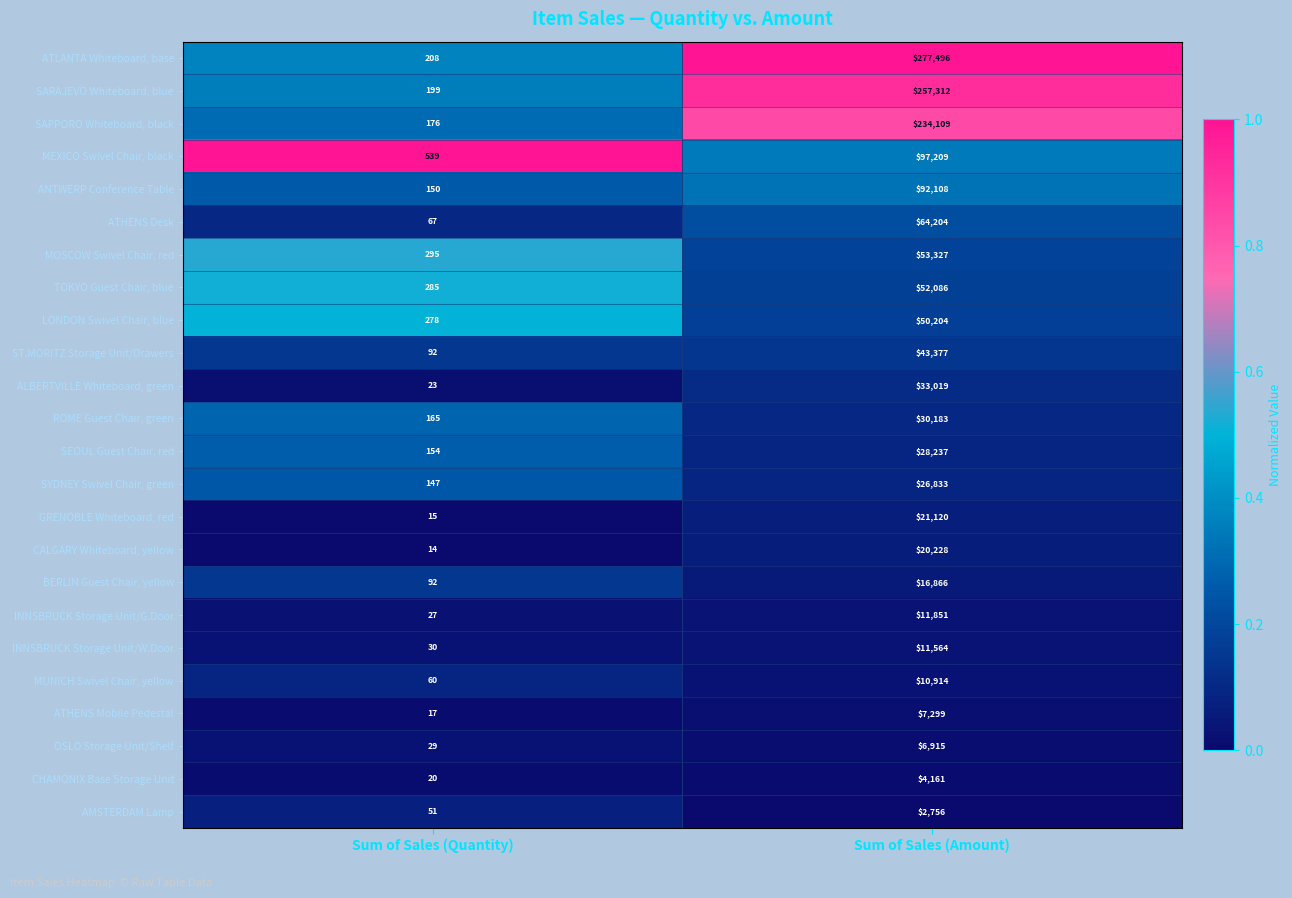

Where is ATHENS Desk nearest to the value 32135?

Sum of Sales (Quantity)